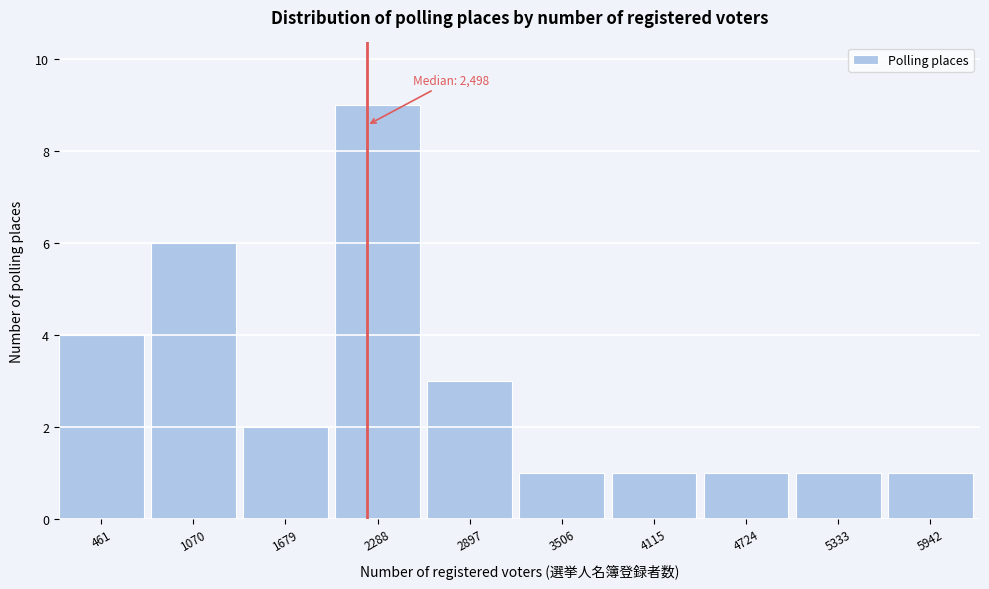

Reading right to left, what are all the values shown in this chart?

1	1	1	1	1	3	9	2	6	4